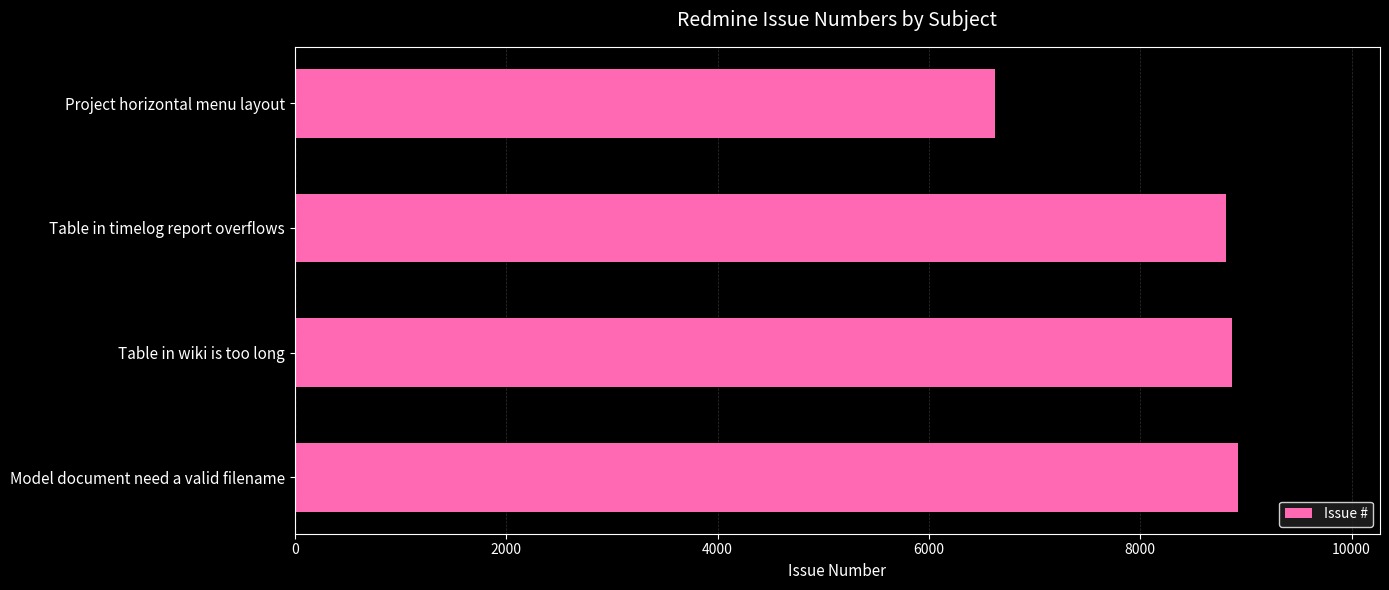

What is the change in value from Project horizontal menu layout to Model document need a valid filename?

+2306